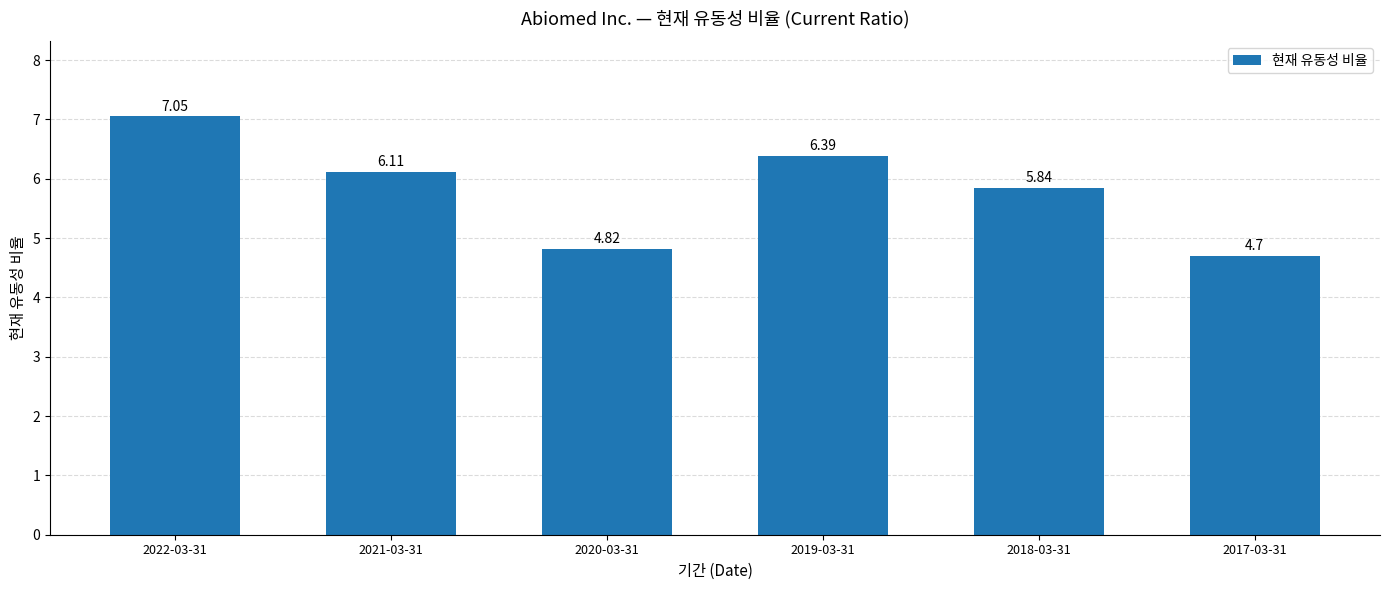

What is the smallest value displayed?

4.7